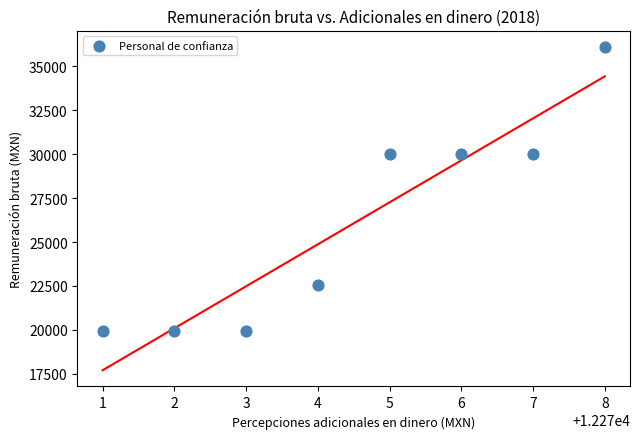

What is the average Y value?

26065.2